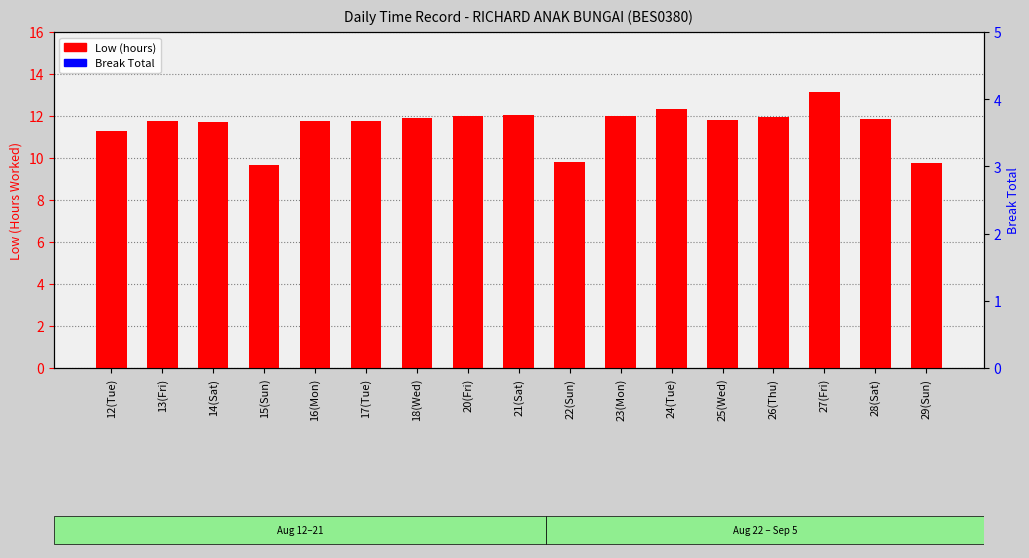

What is the greatest value displayed?

13.1